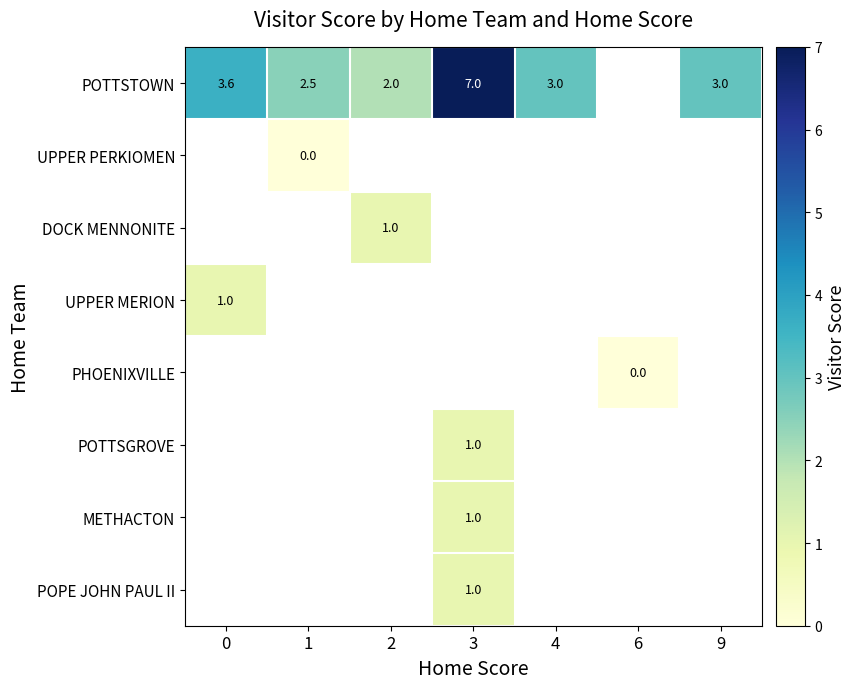

At which label does POTTSTOWN reach its minimum?

2